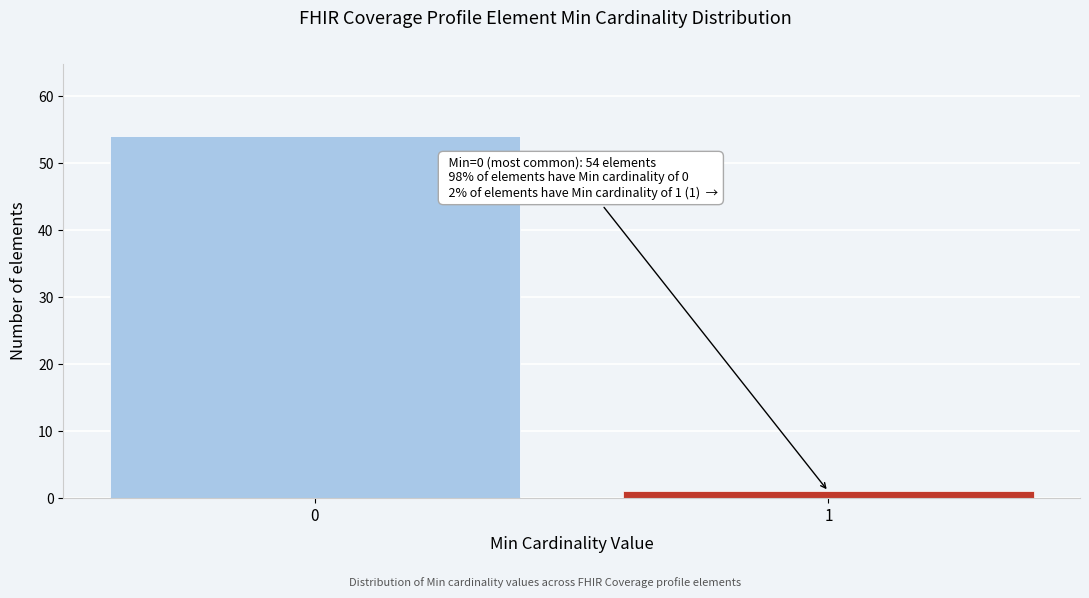

Reading left to right, extract all data points from this chart.

54	1